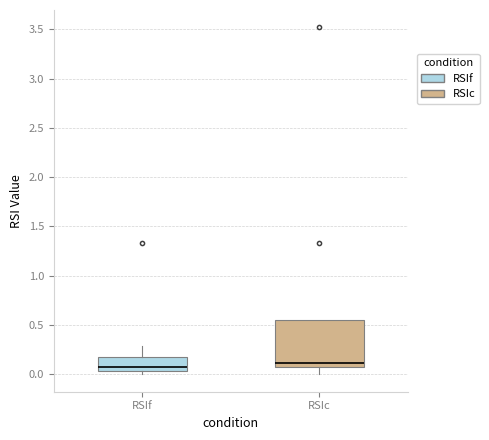

Which box is the tallest, from its lower edge to its upper edge?

RSIc